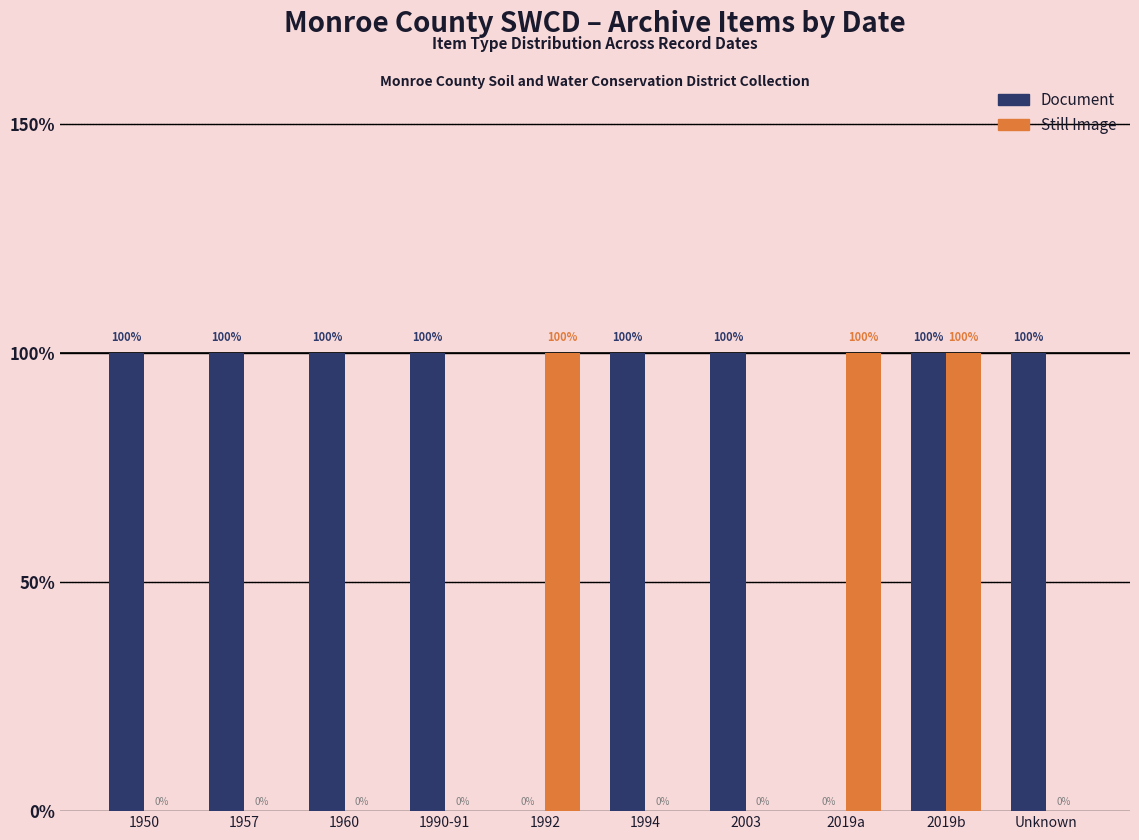

The value of Document at Unknown is 1. True or false?

False